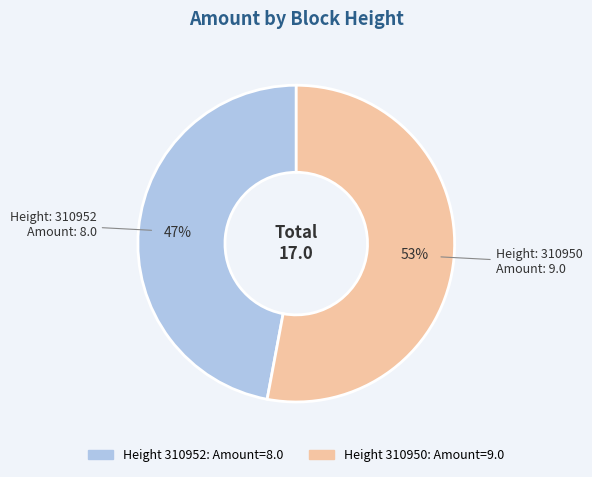

To the nearest percent, what is the average slice percentage?

50%